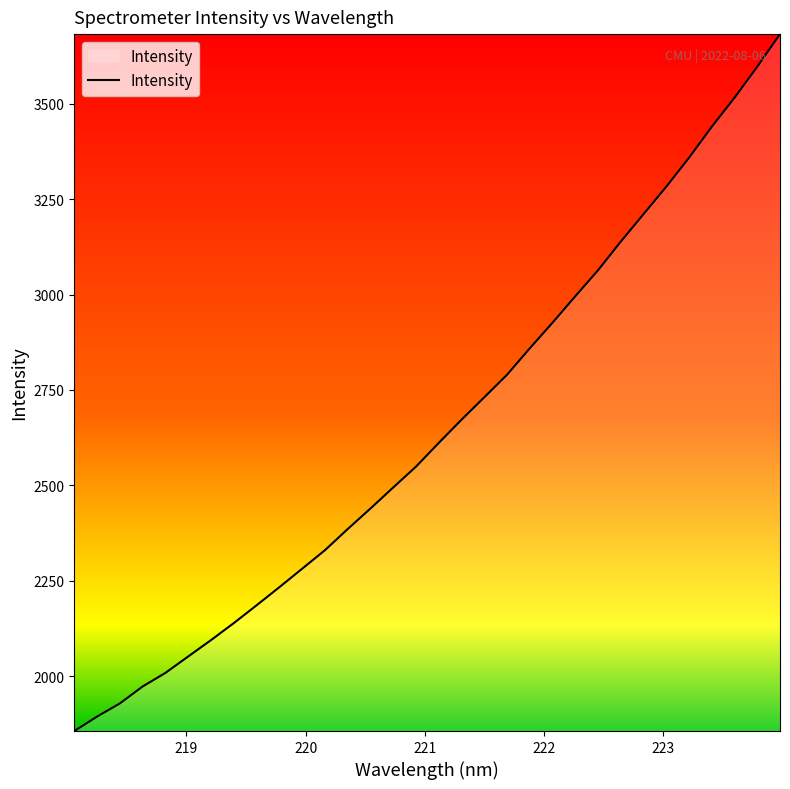

How many distinct data groups are displayed?

1